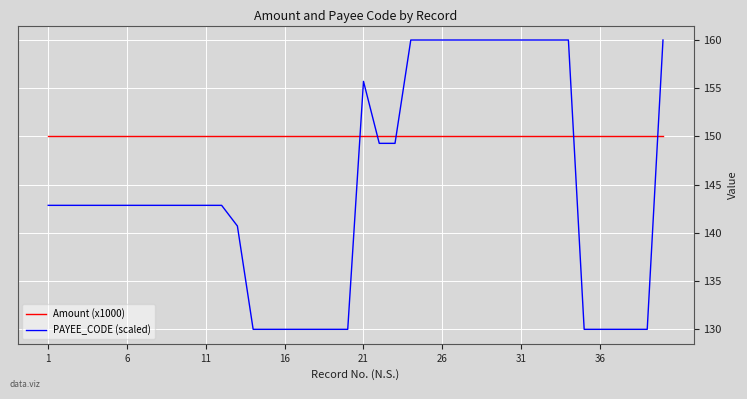

Which series has the largest range (max minus min)?

PAYEE_CODE (scaled)